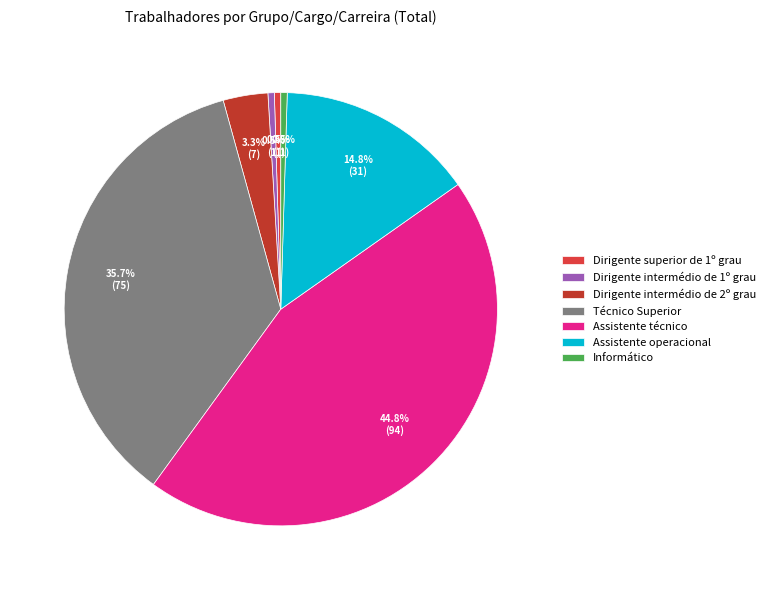

Is the sum of Dirigente intermédio de 1º grau and Informático greater than half?

No